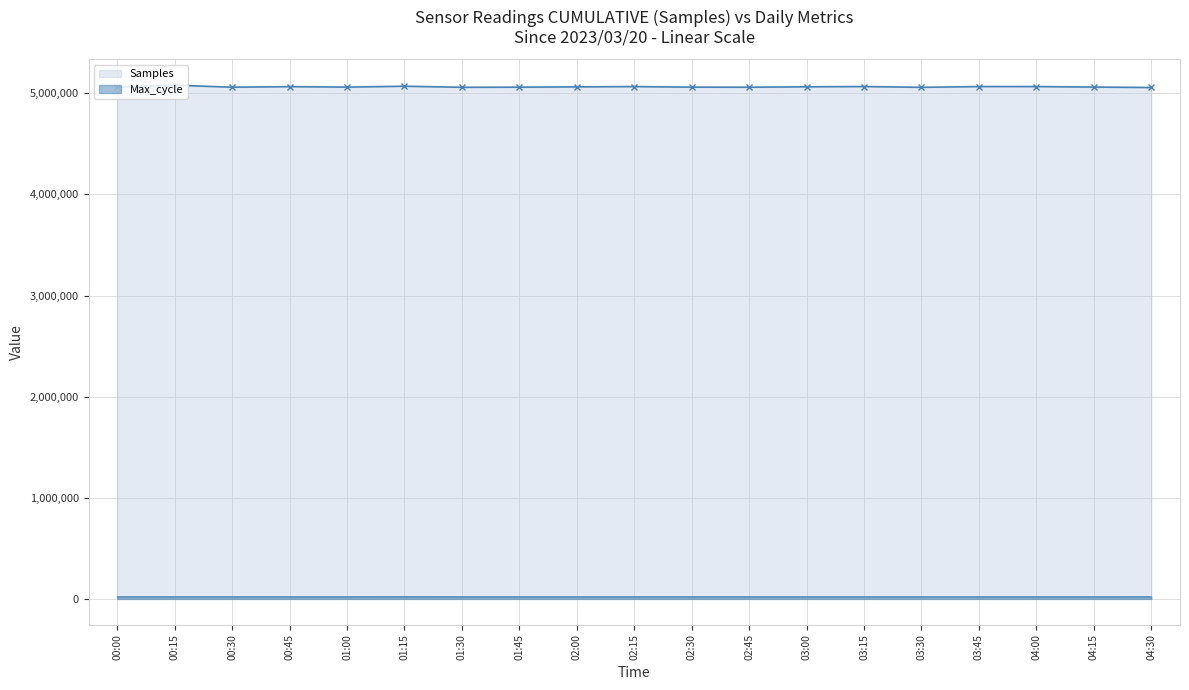

How many categories are shown in the chart?

19